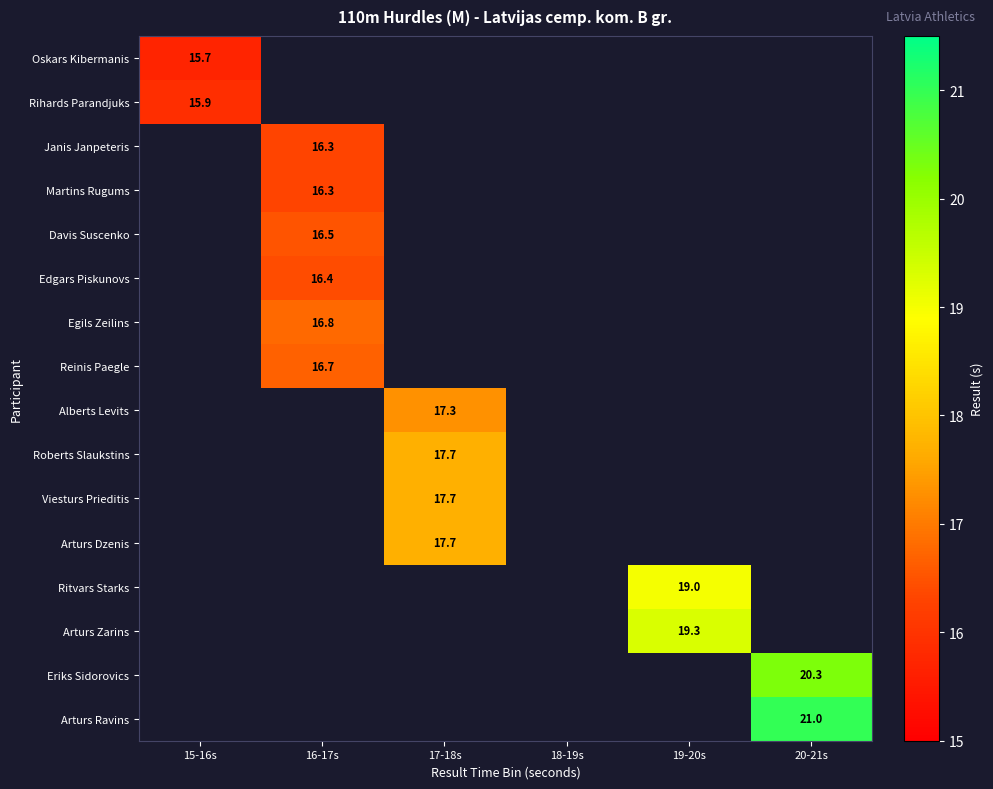

What is the spread (max minus min) of values at 15-16s?

0.2